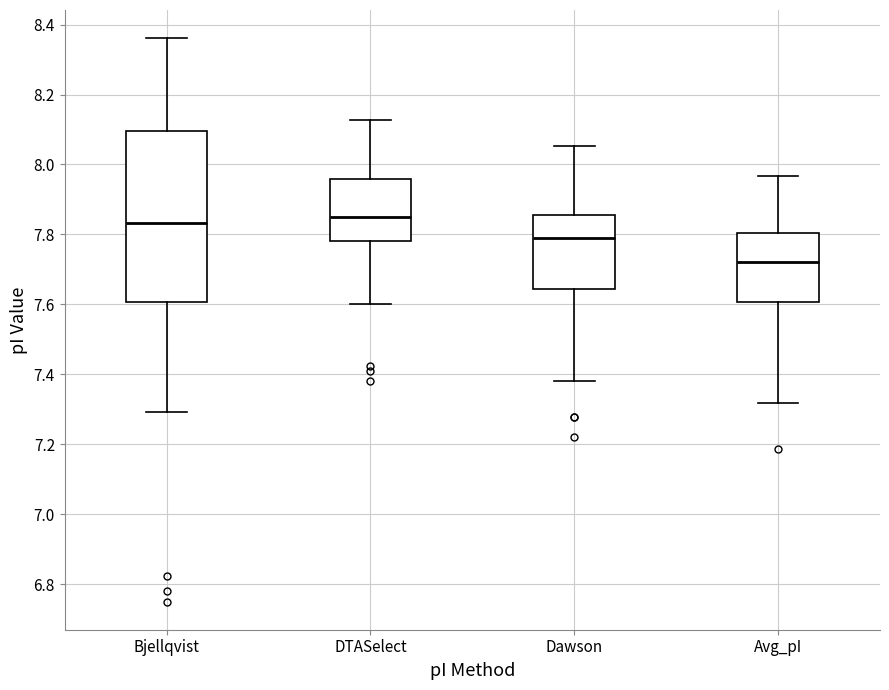

Where is the upper edge of the box for Avg_pI on the y-axis? The values are not printed on the chart, so give them approximately, as read against the axis.

7.80